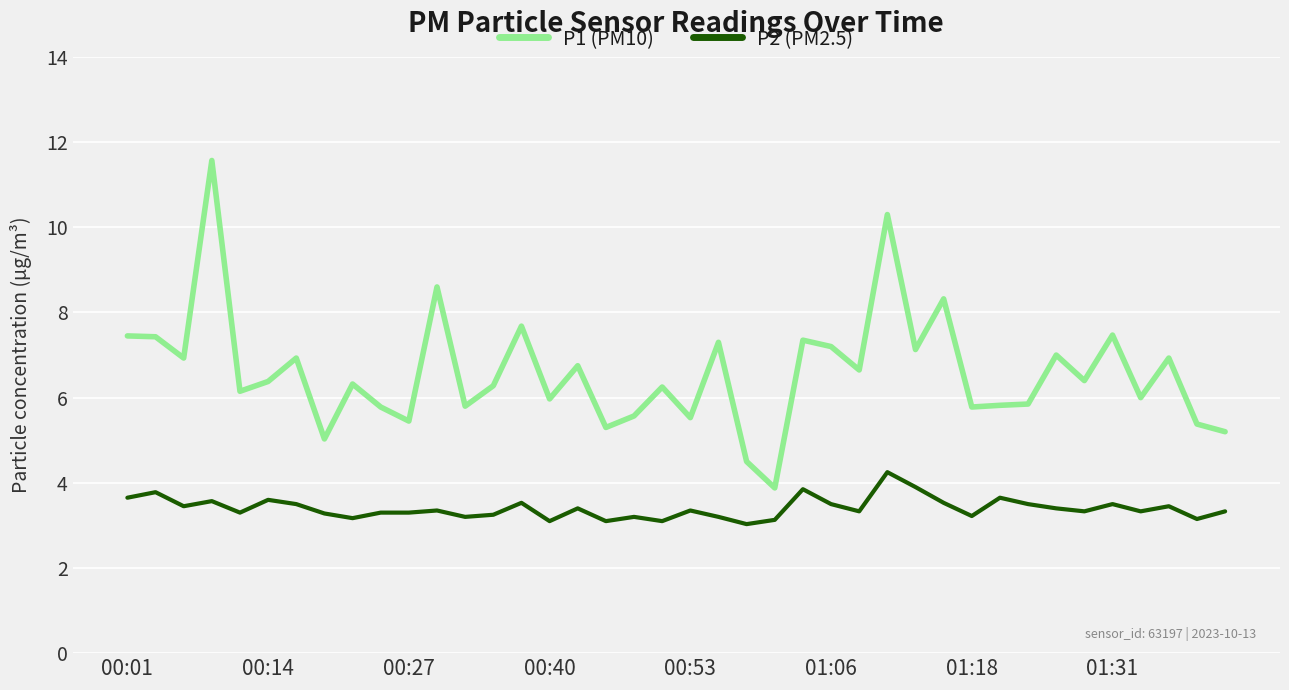

Rank the series by their maximum value, from lowest to highest.

P2 (PM2.5), P1 (PM10)